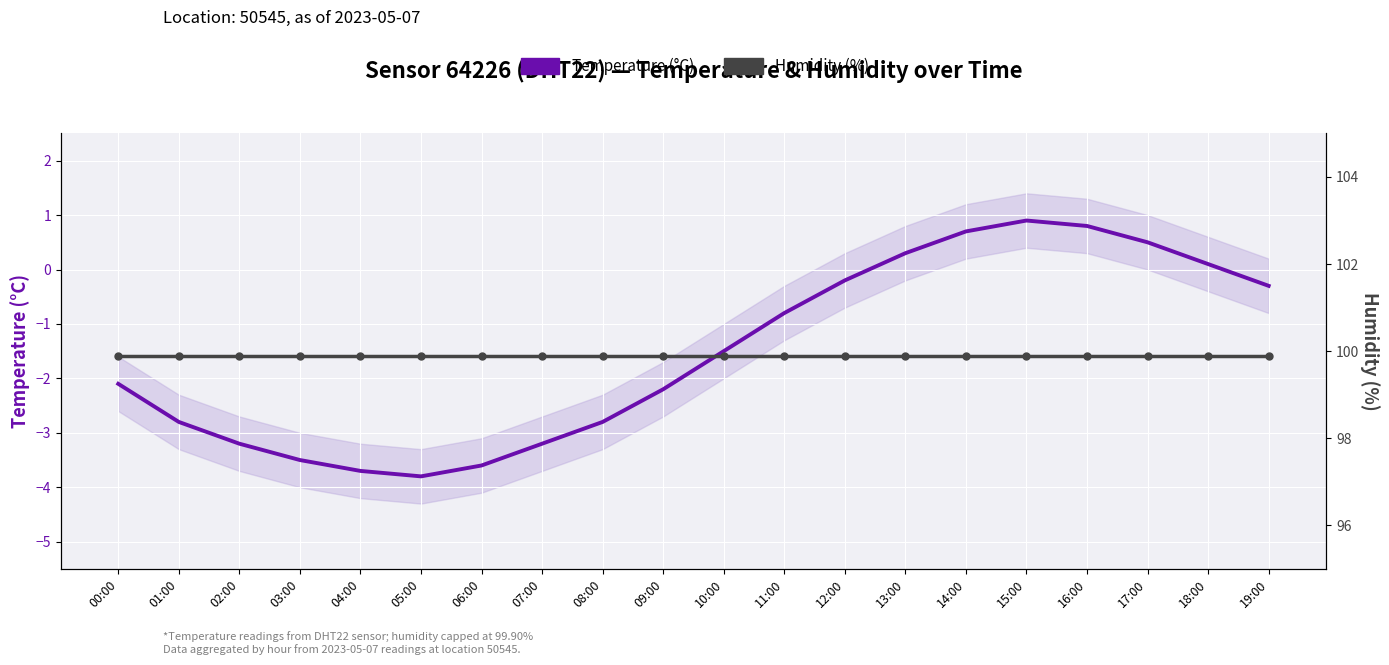

Which series has the largest total across all categories?

Humidity (%)